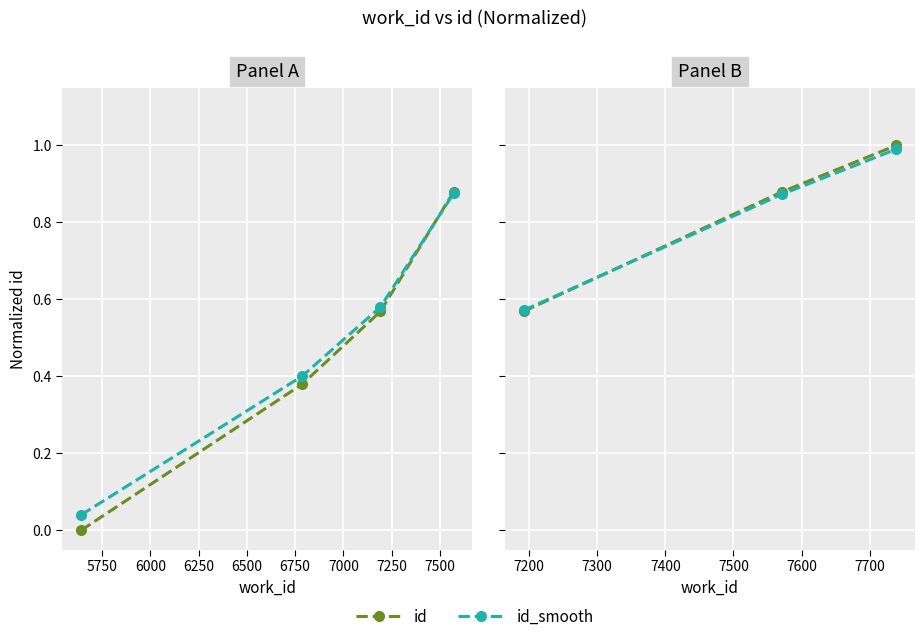

What is the value of the id_smooth point at the 2nd from the left?

0.9